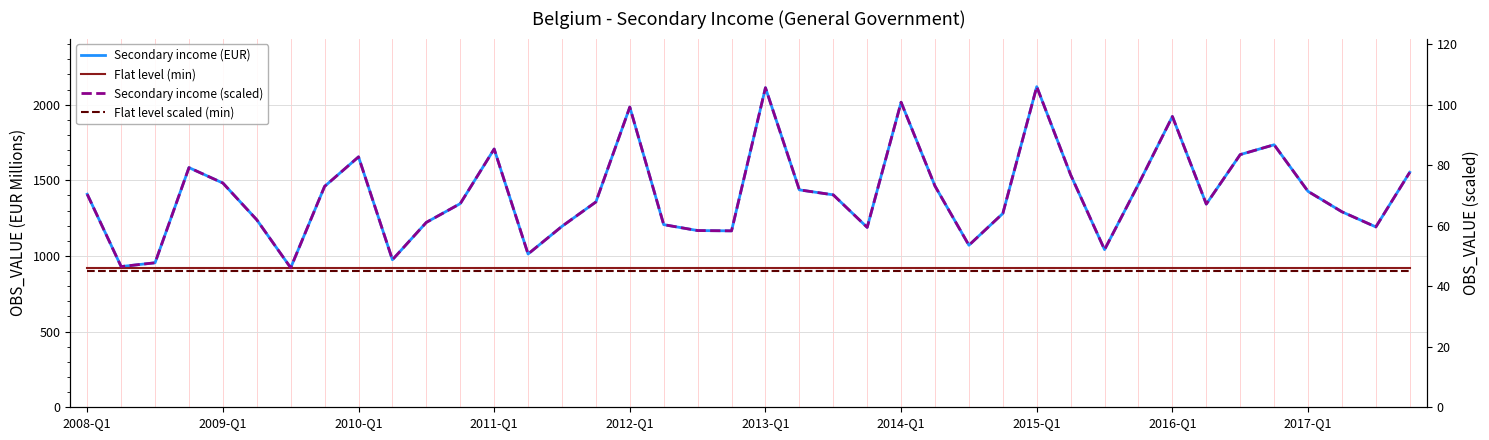

How many interior local valleys does the Secondary income (EUR) series have?

10